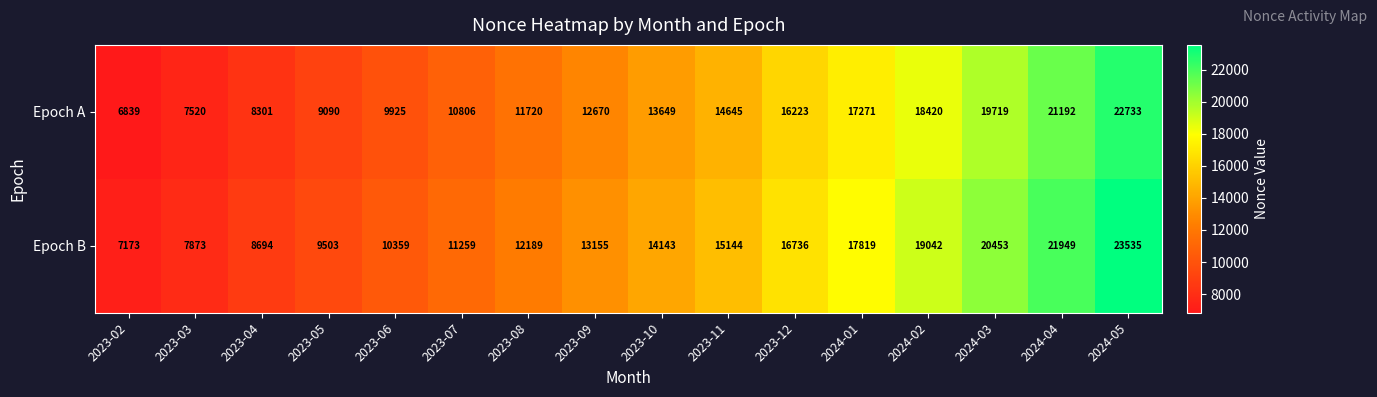

Which series has the largest range (max minus min)?

Epoch B